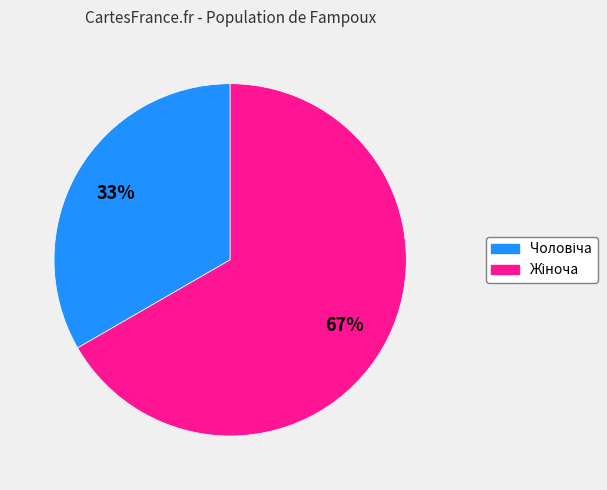

Is there a majority slice in this chart?

Yes